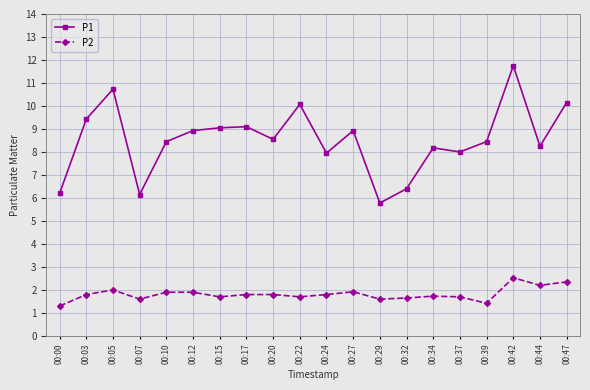

What is the value of the P2 point at the 7th from the left?

1.7